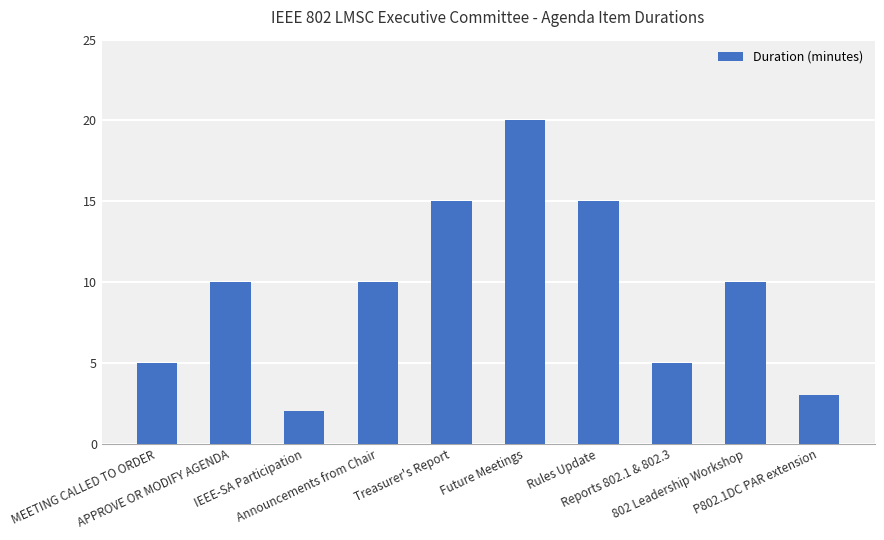

Reading left to right, extract all data points from this chart.

MEETING CALLED TO ORDER=5	APPROVE OR MODIFY AGENDA=10	IEEE-SA Participation=2	Announcements from Chair=10	Treasurer's Report=15	Future Meetings=20	Rules Update=15	Reports 802.1 & 802.3=5	802 Leadership Workshop=10	P802.1DC PAR extension=3